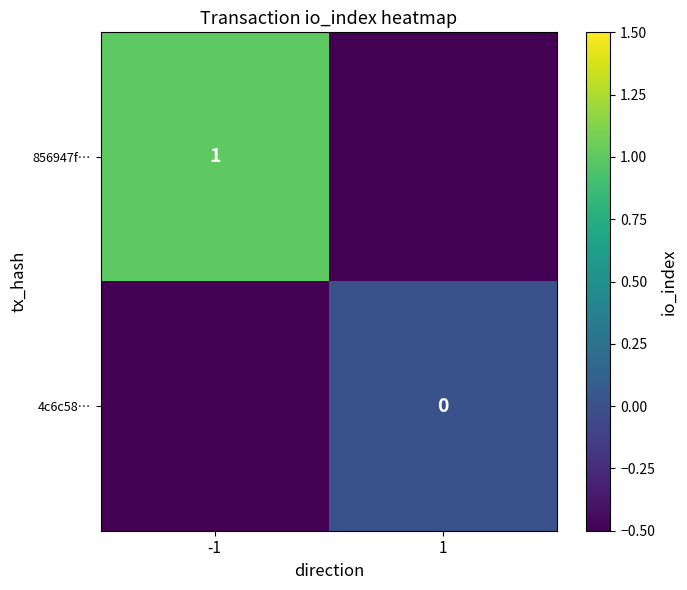

The 856947f… series shows 0 at -1. True or false?

False